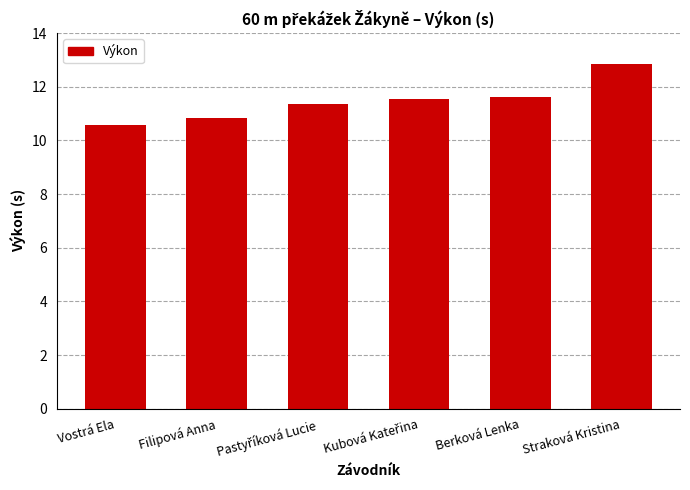

What is the label of the 5th bar from the left?

Berková Lenka